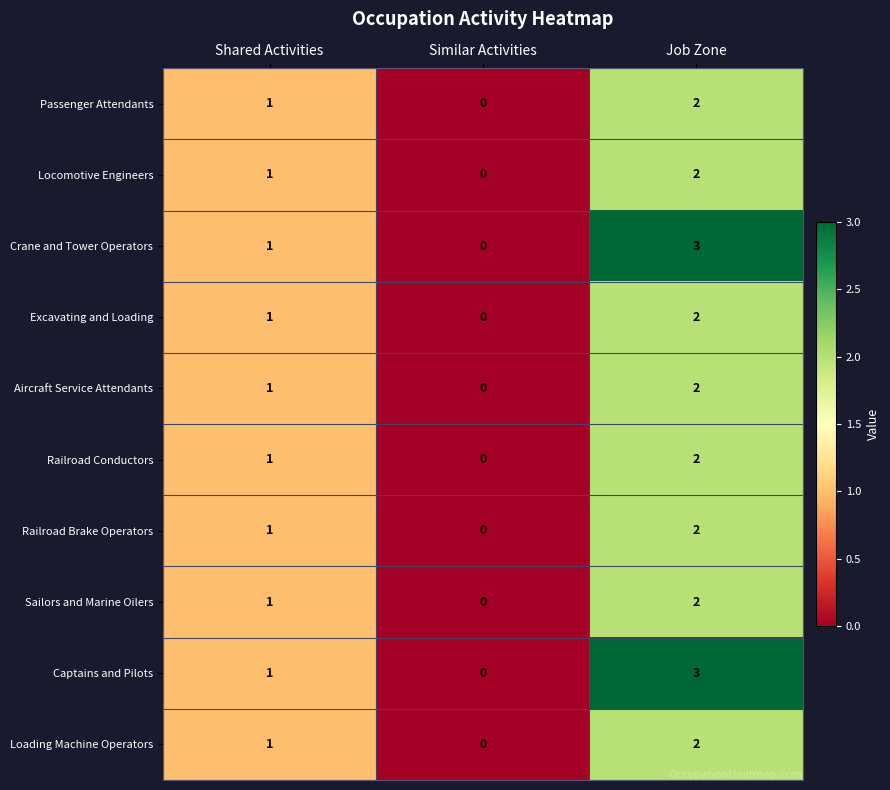

At which category does the chart reach its minimum across all series?

Similar Activities